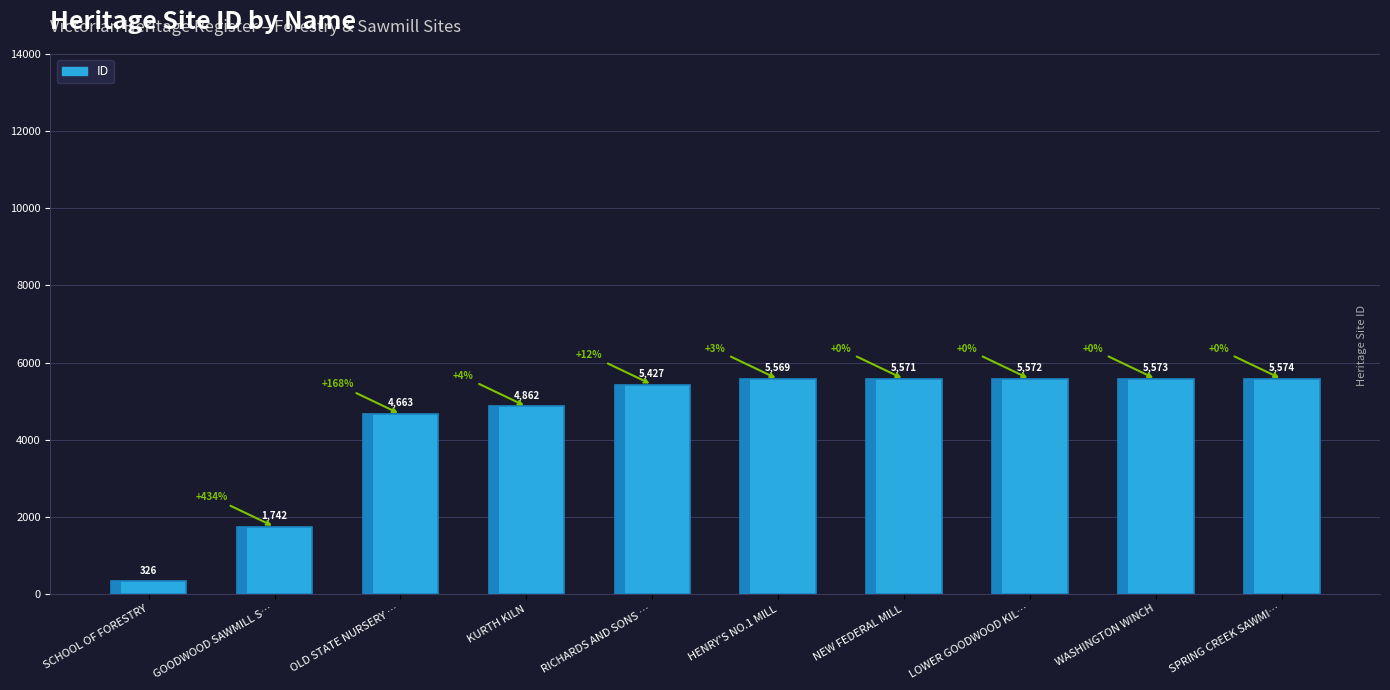

Reading left to right, extract all data points from this chart.

326	1742	4663	4862	5427	5569	5571	5572	5573	5574